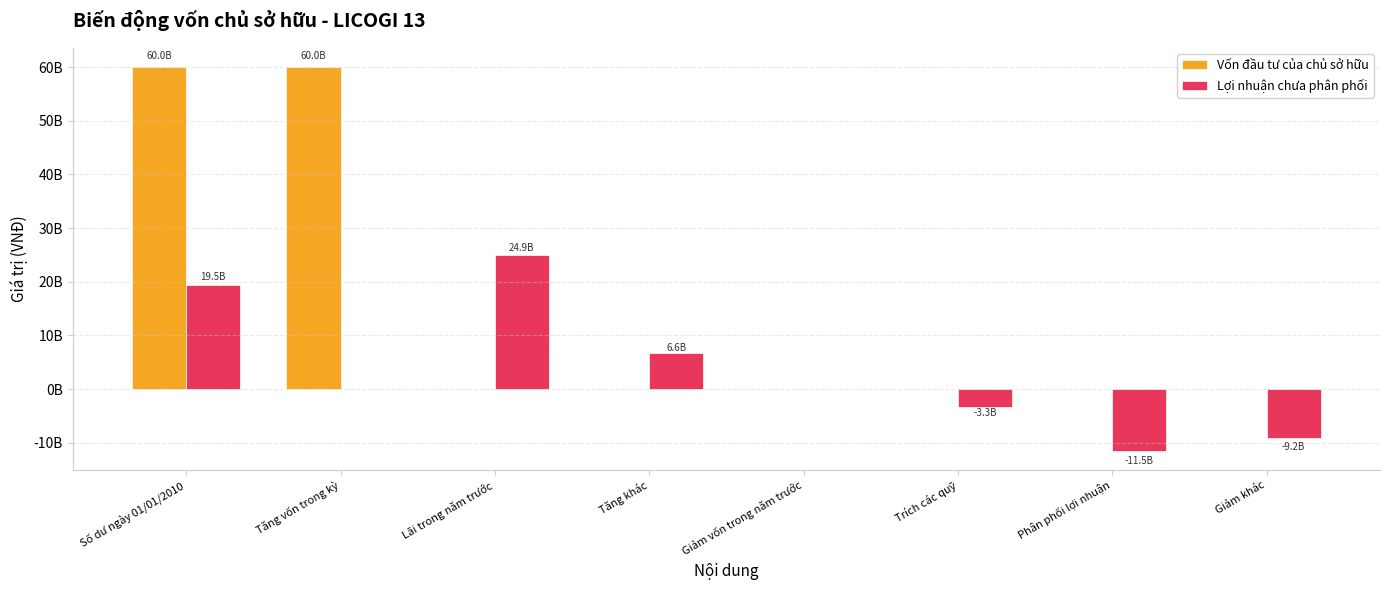

Reading left to right, extract all data points from this chart.

Vốn đầu tư của chủ sở hữu: Số dư ngày 01/01/2010=60000000000	Tăng vốn trong kỳ=60000000000	Lãi trong năm trước=0	Tăng khác=0	Giảm vốn trong năm trước=0	Trích các quỹ=0	Phân phối lợi nhuận=0	Giảm khác=0
Lợi nhuận chưa phân phối: Số dư ngày 01/01/2010=19490897585	Tăng vốn trong kỳ=0	Lãi trong năm trước=24911773391	Tăng khác=6644709669	Giảm vốn trong năm trước=0	Trích các quỹ=-3332505458	Phân phối lợi nhuận=-11462734320	Giảm khác=-9163280560